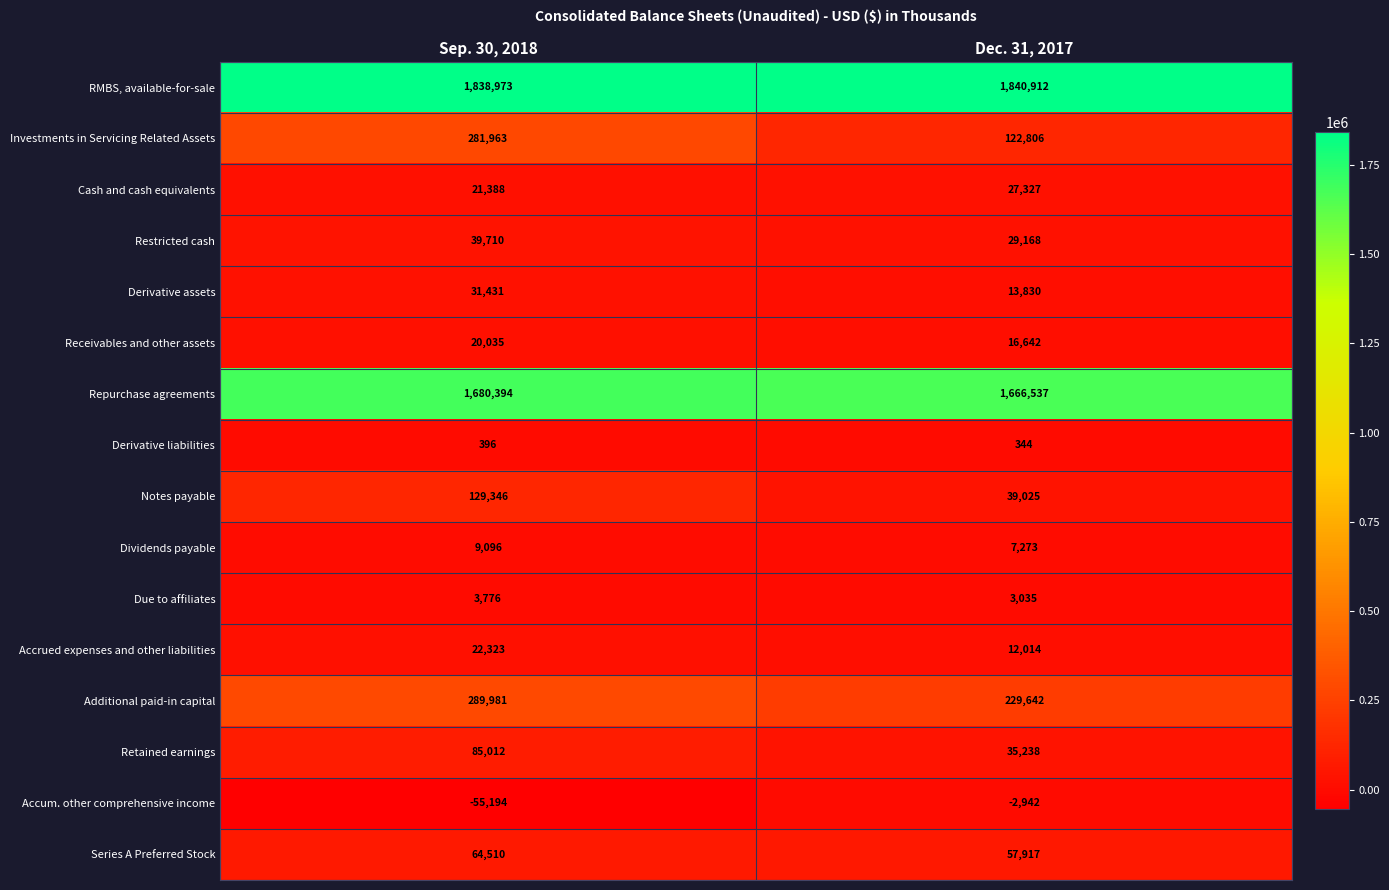

How many distinct data groups are displayed?

16